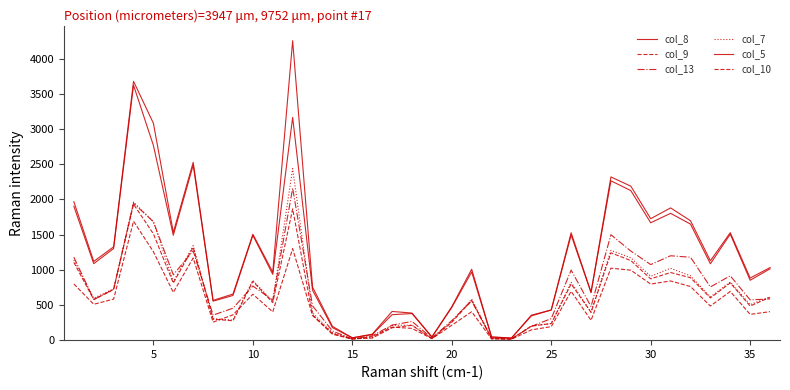

What is the maximum value for col_13?

2160